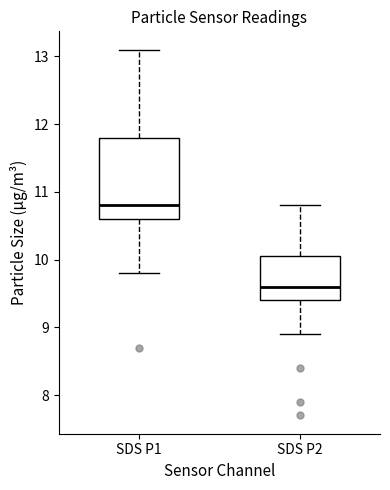

Which box is the tallest, from its lower edge to its upper edge?

SDS P1